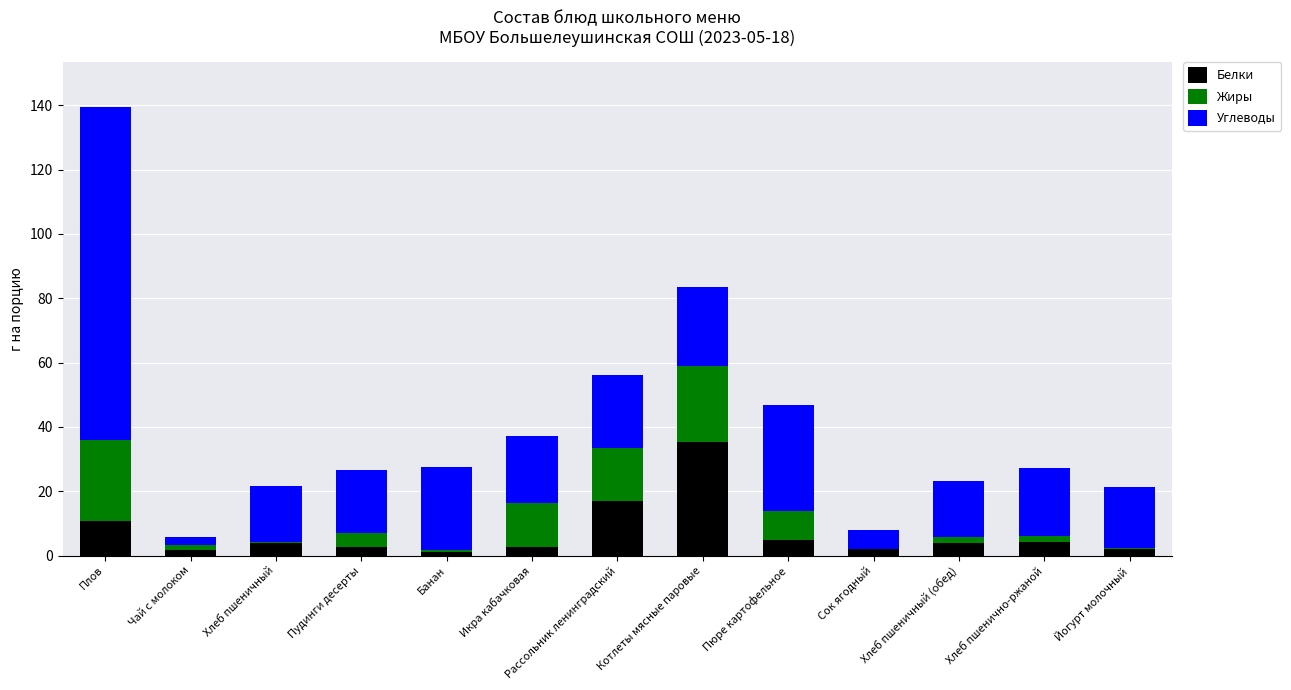

At which category is the sum across all series the highest?

Плов